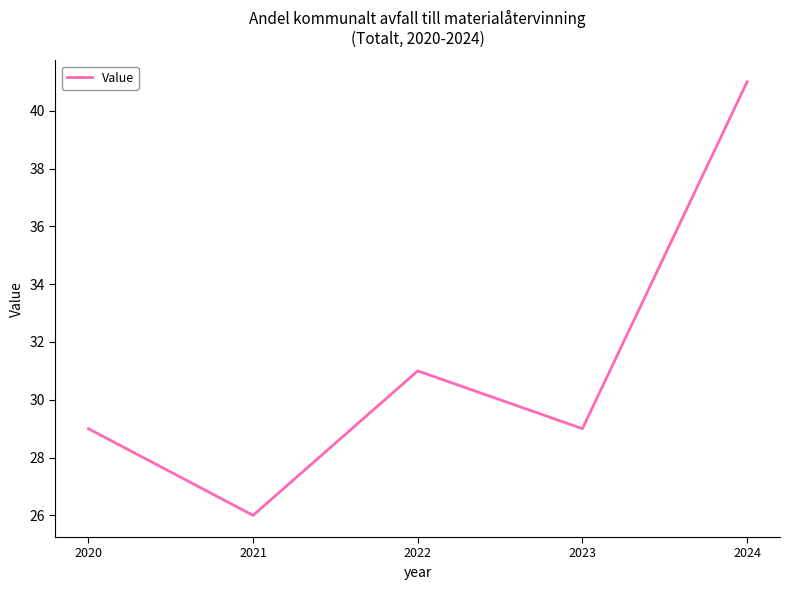

What is the smallest value displayed?

26